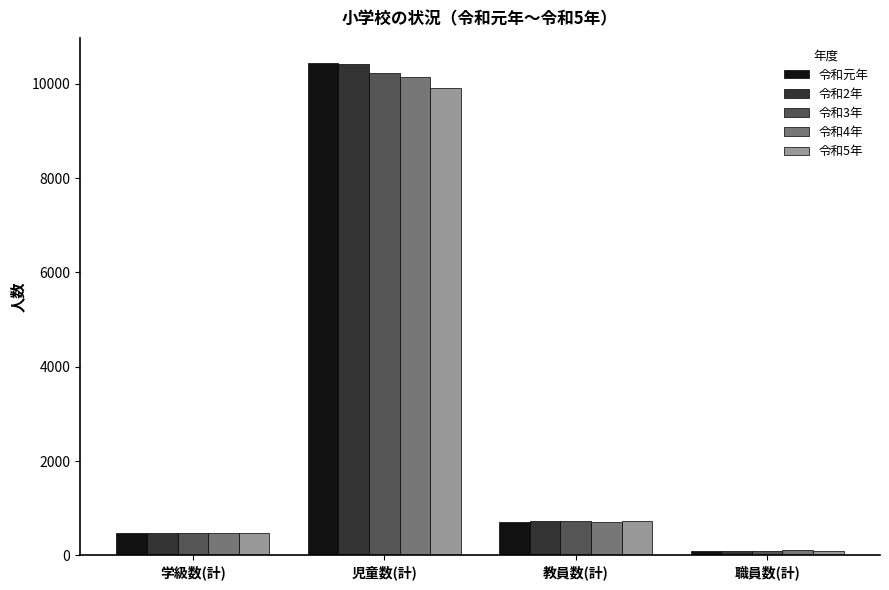

What is the difference between the maximum and minimum values in the 令和2年 series?

10331